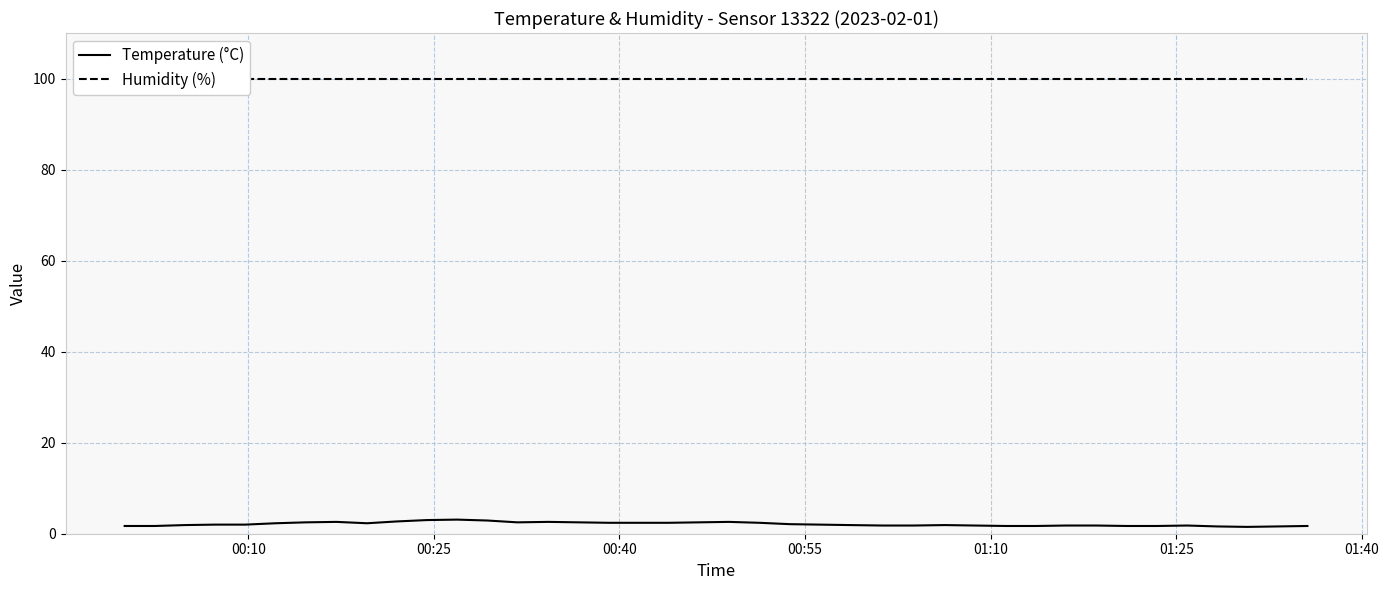

What is the highest value of the Temperature (°C) series?

3.1